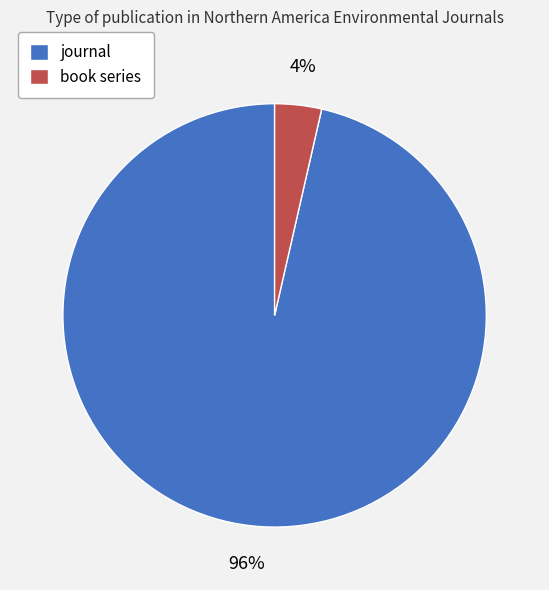

Which slice is the largest?

journal